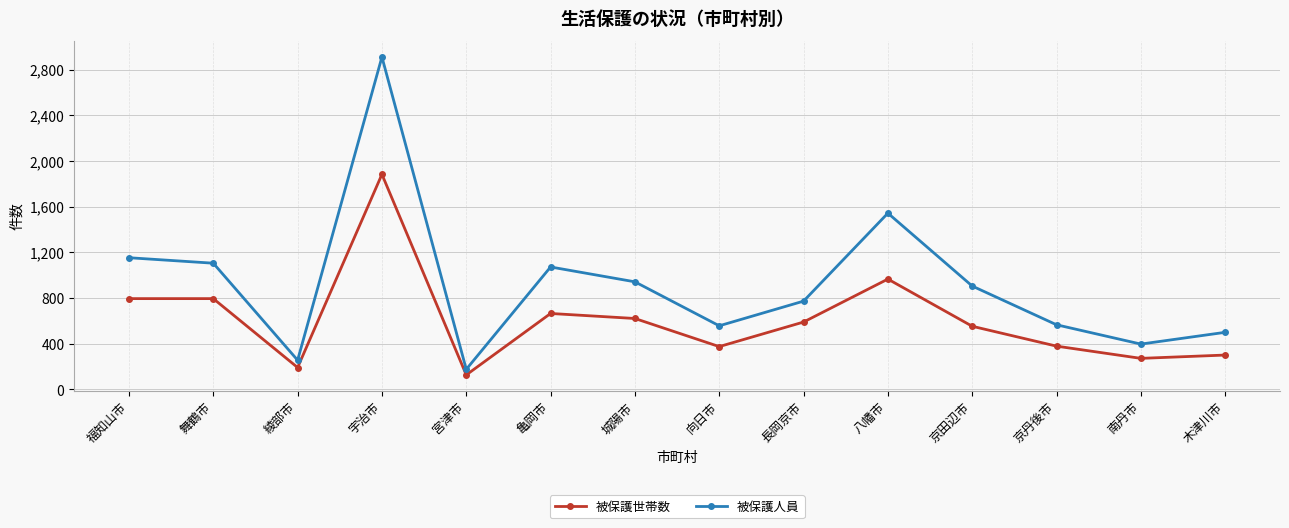

At which label does 被保護世帯数 first exceed 590?

福知山市